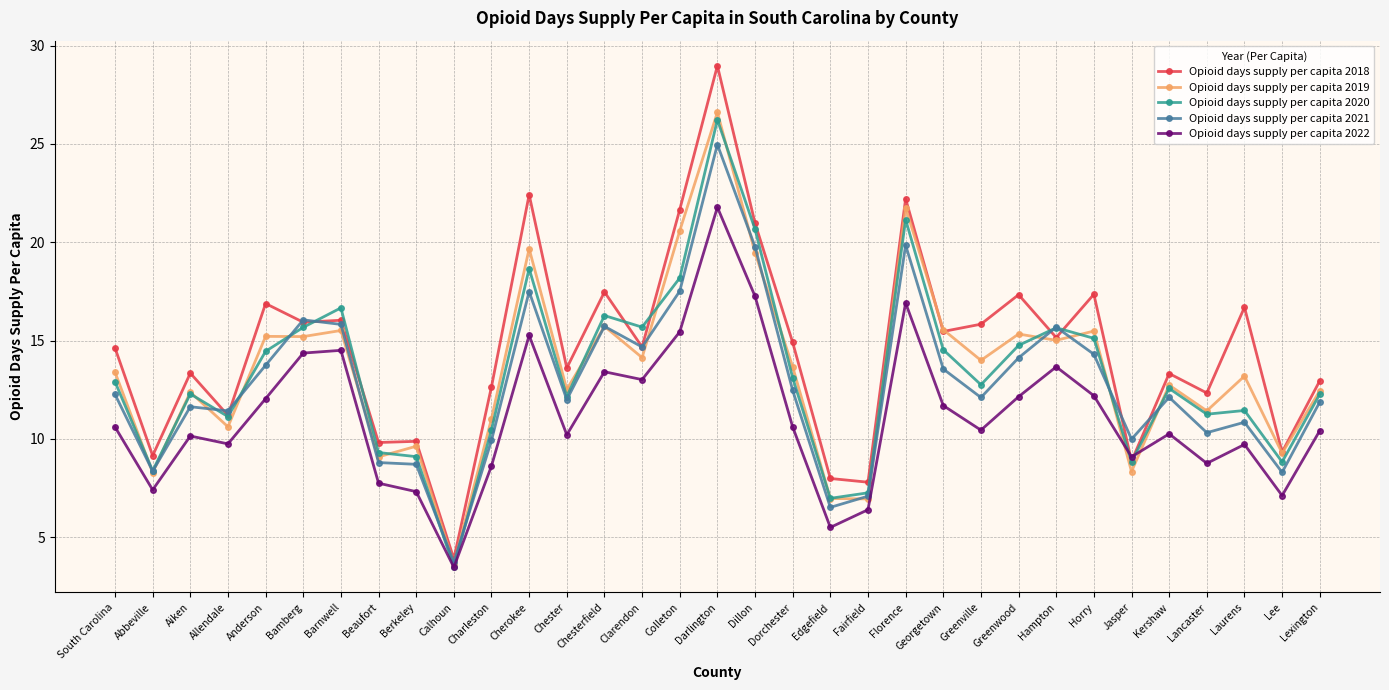

What is the difference between the second highest and minimum values in the Opioid days supply per capita 2019 series?

18.1